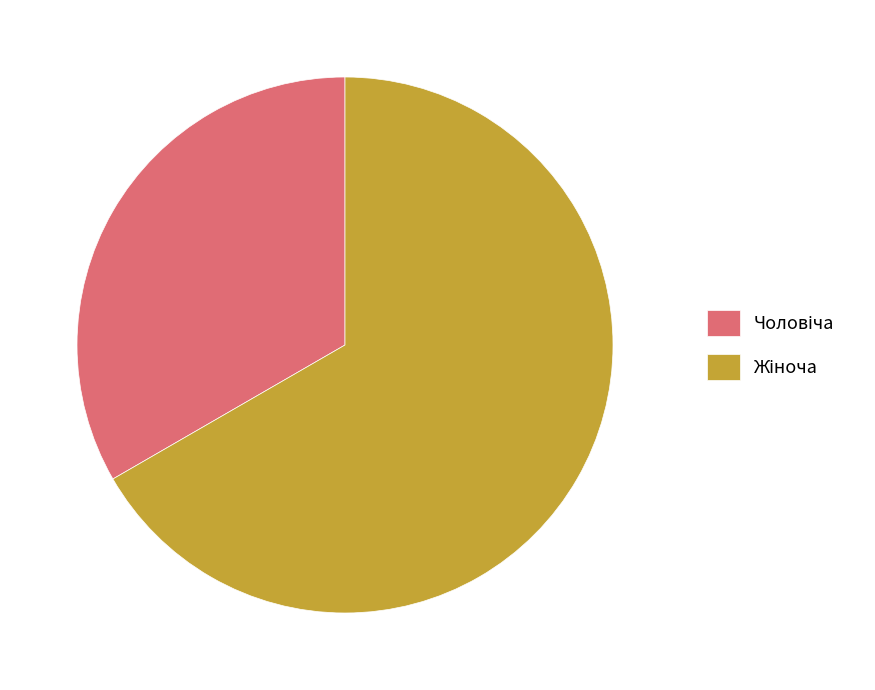

Is there any slice that represents more than half of the pie?

Yes